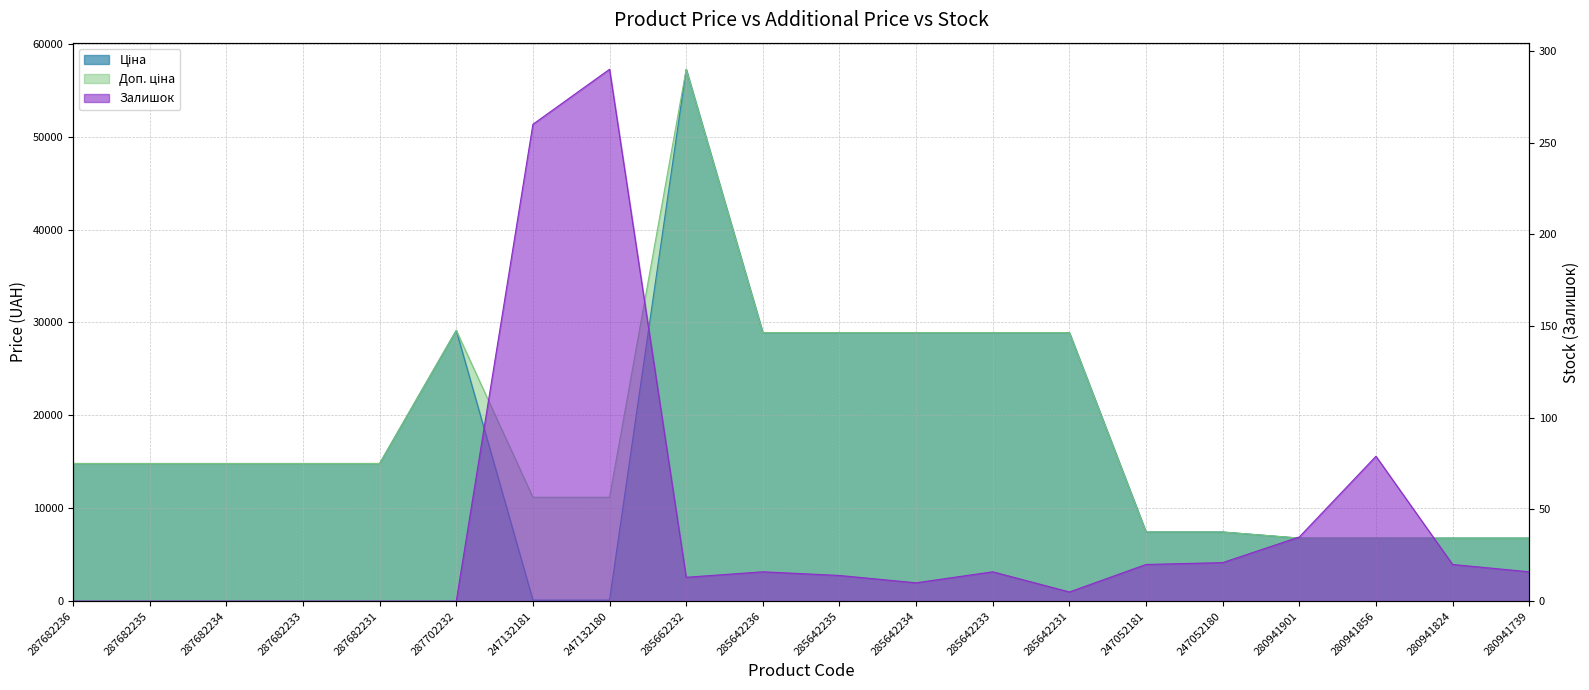

Rank the series at 280941856 from lowest to highest value.

Залишок, Ціна, Доп. ціна